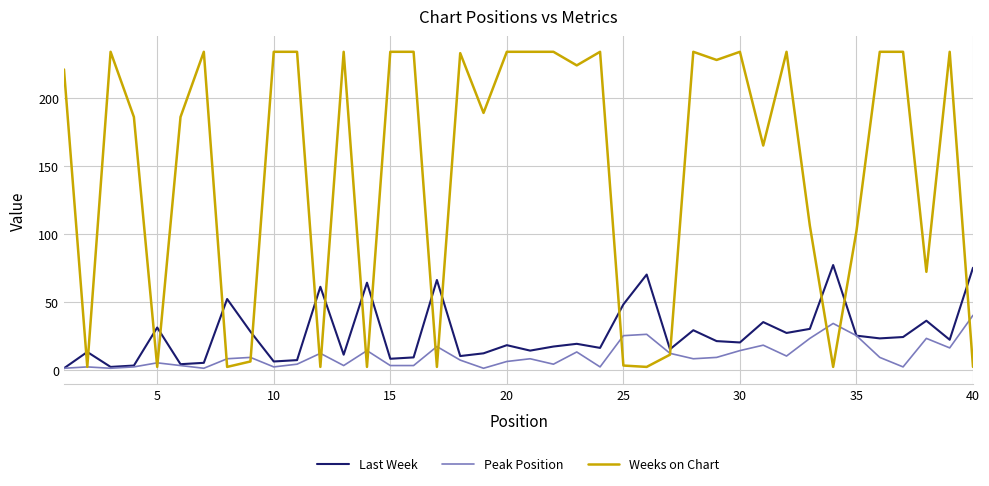

What is the highest value of the Weeks on Chart series?

234